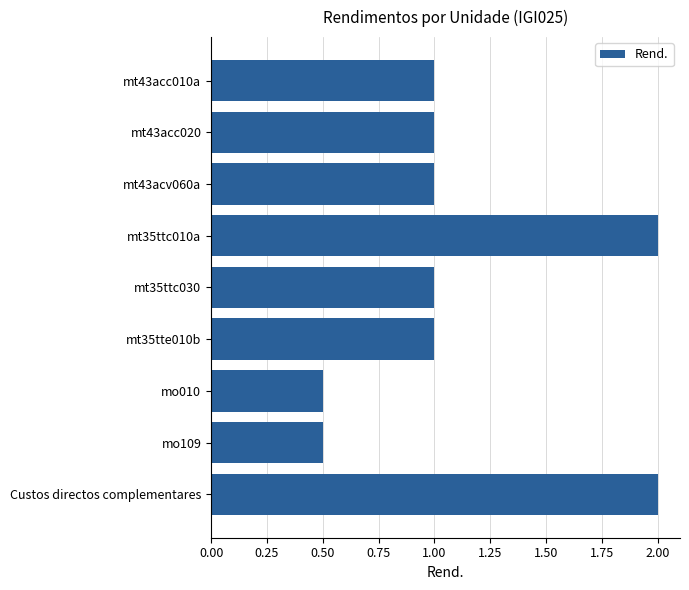

What is the label of the 8th bar from the top?

mo109